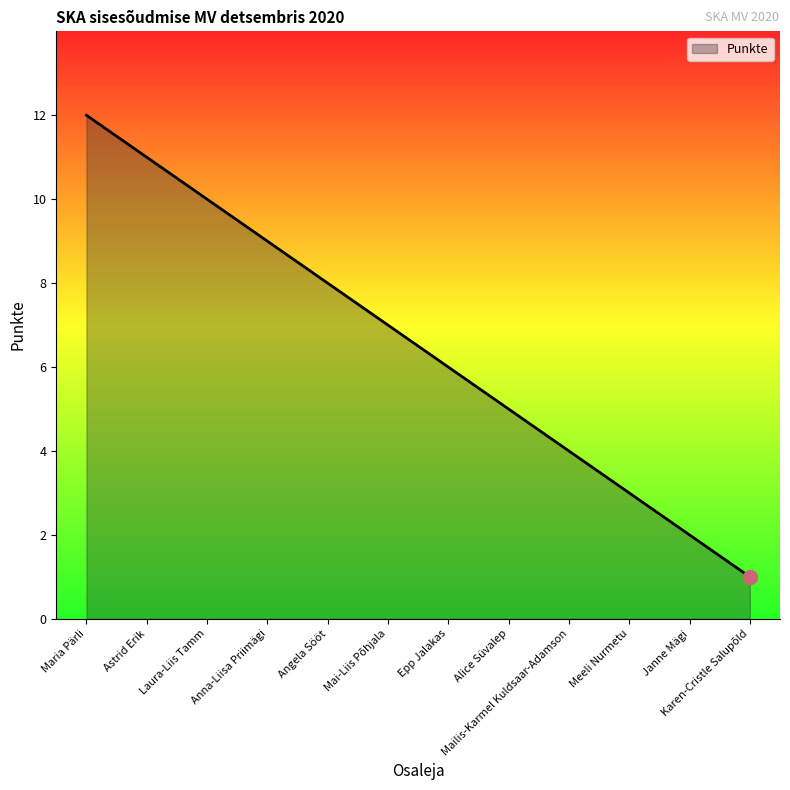

What position from the right is Epp Jalakas?

6